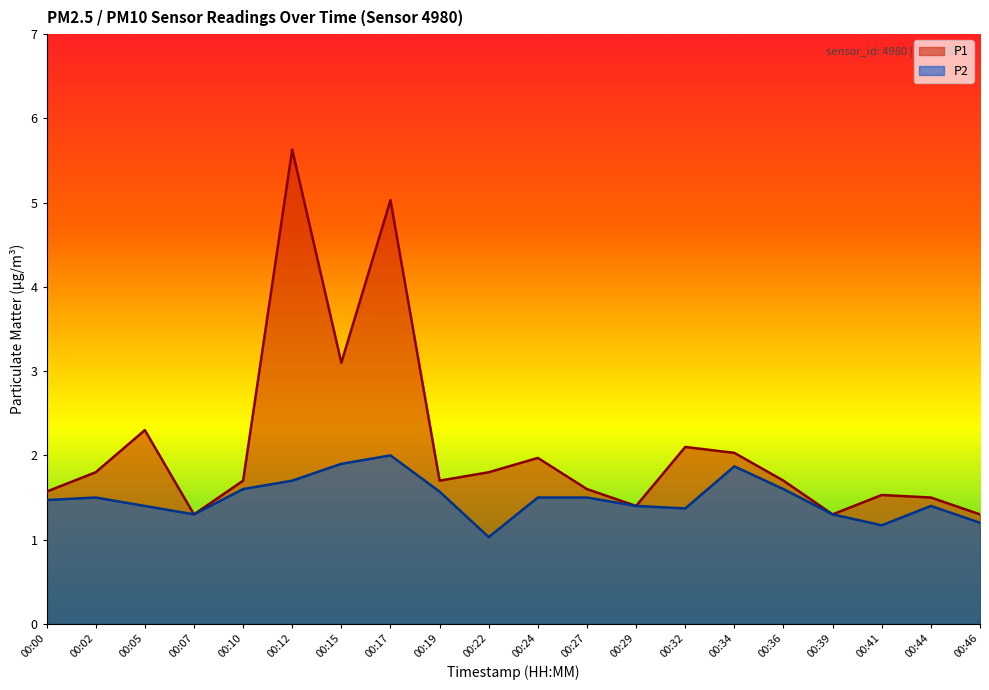

Is the value of P1 at 00:36 greater than the value of P2 at 00:22?

Yes